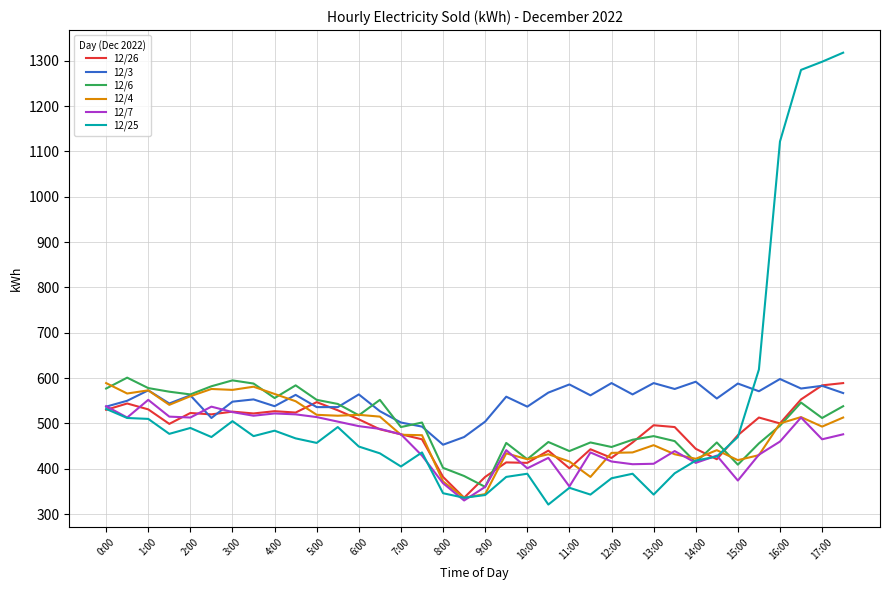

Which series has the largest range (max minus min)?

12/25